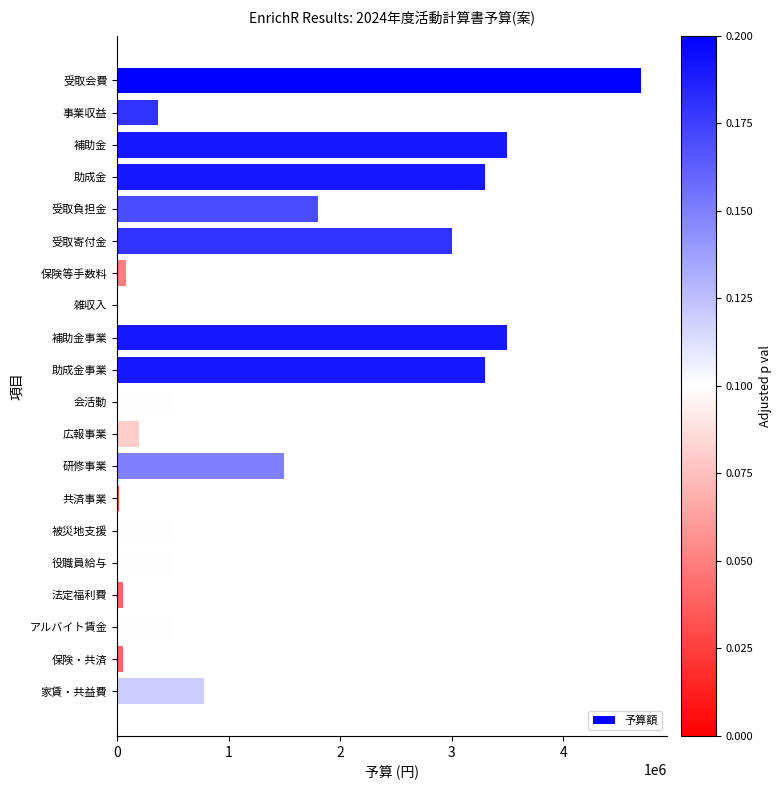

True or false: the data shows 1500000 at 研修事業.

True